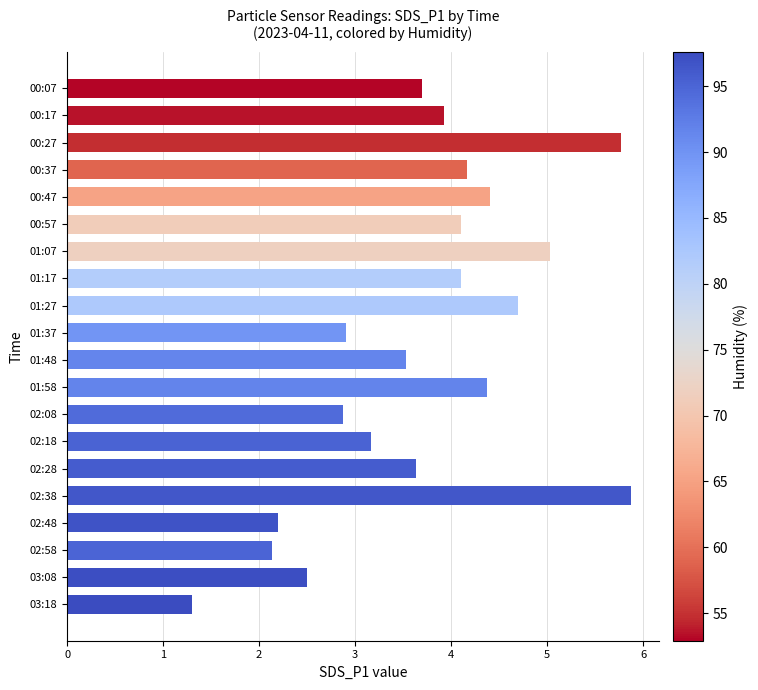

Approximately how many times larger is the value at 01:27 compared to 01:37?

1.6